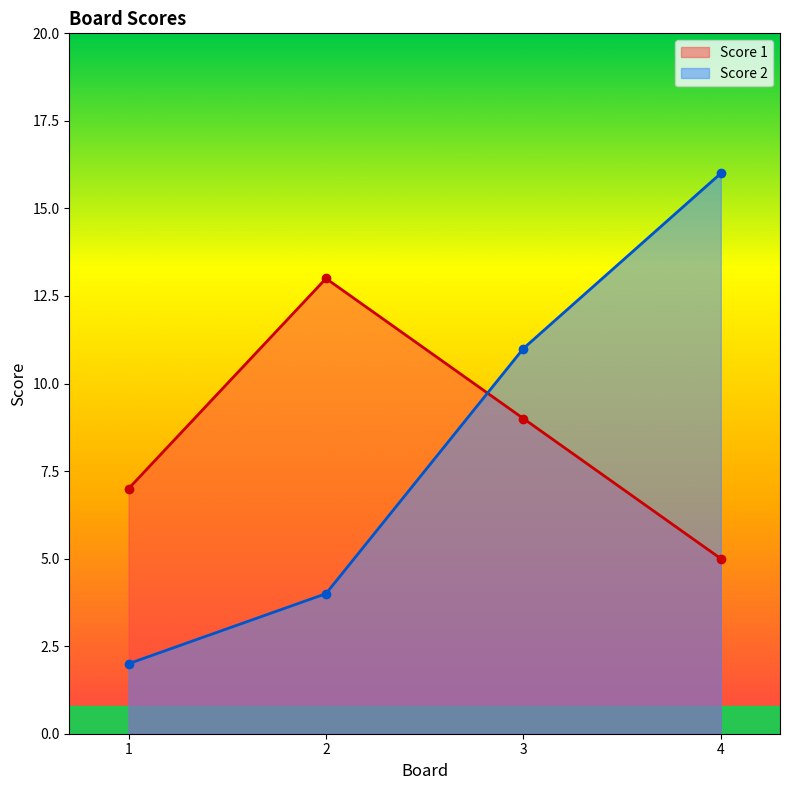

At which category is the sum across all series the highest?

4